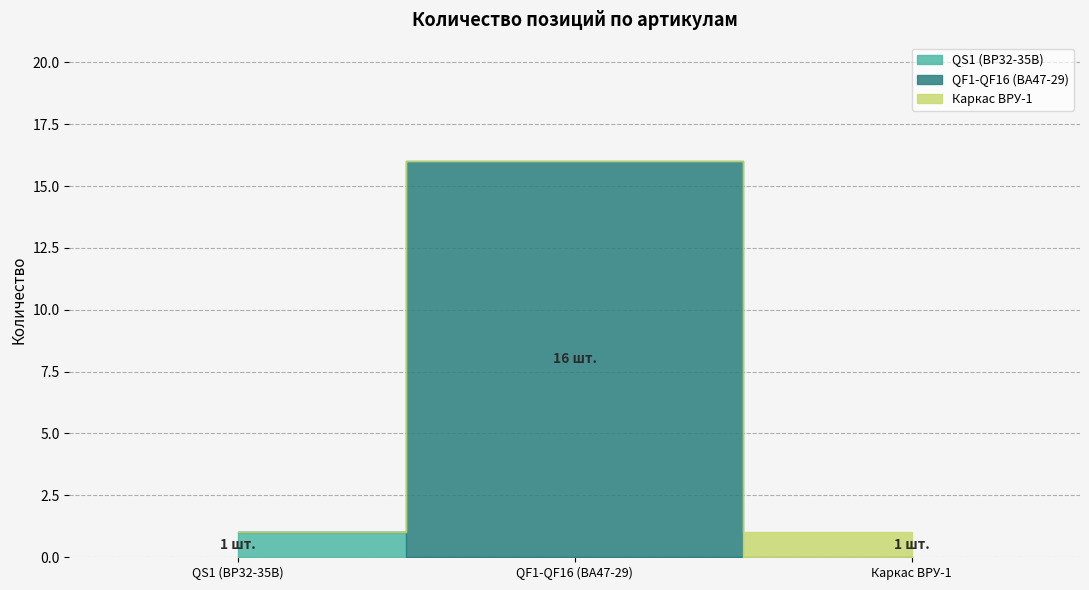

What is the greatest value displayed?

16